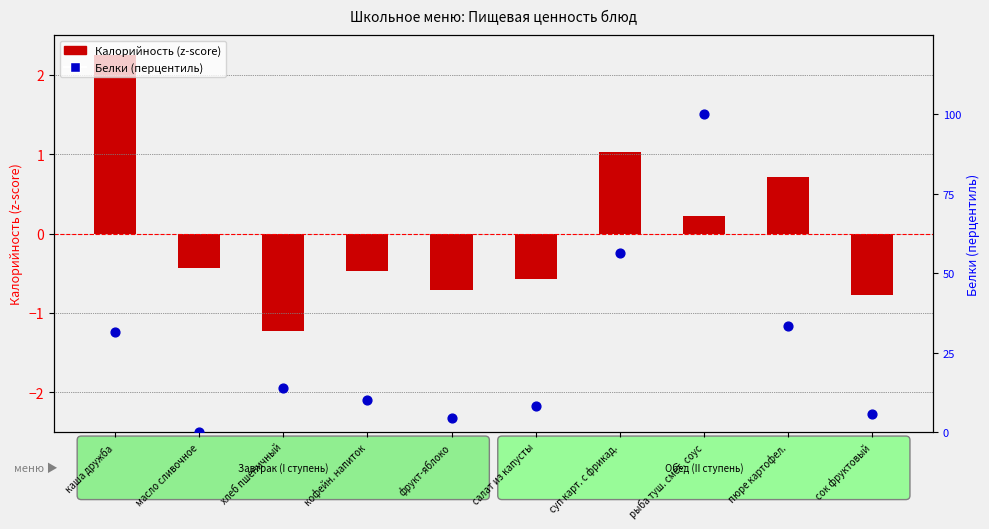

At how many categories does at least one series exceed 9?

6